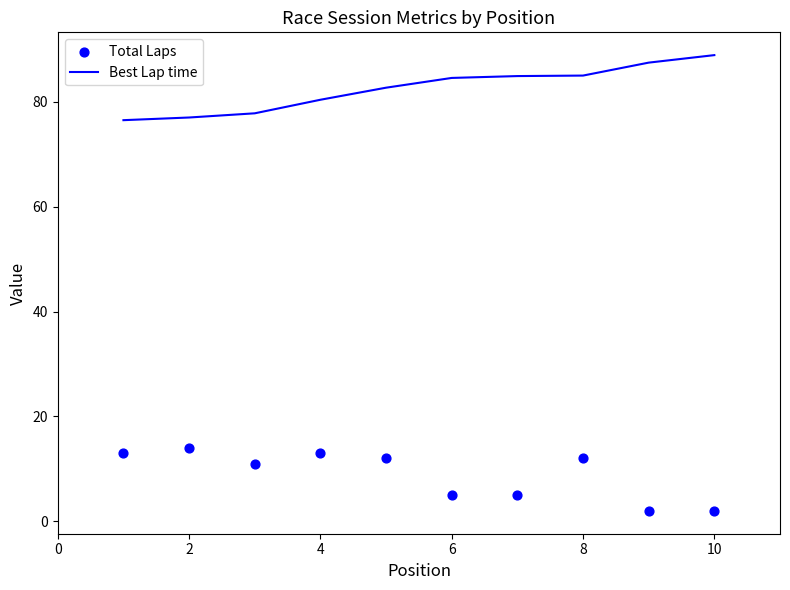

At how many categories does at least one series exceed 84?

5